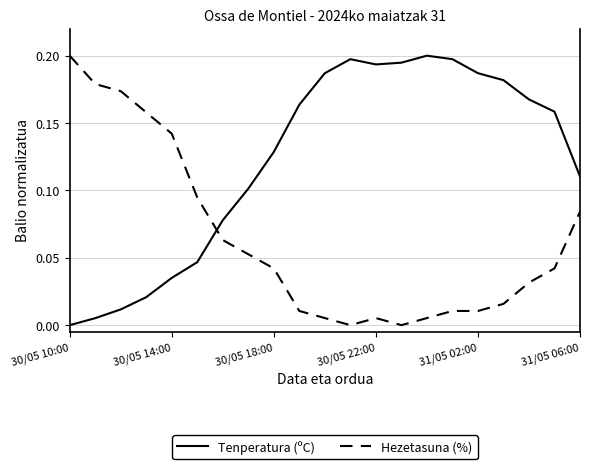

How many times do Hezetasuna (%) and Tenperatura (ºC) cross each other?

1